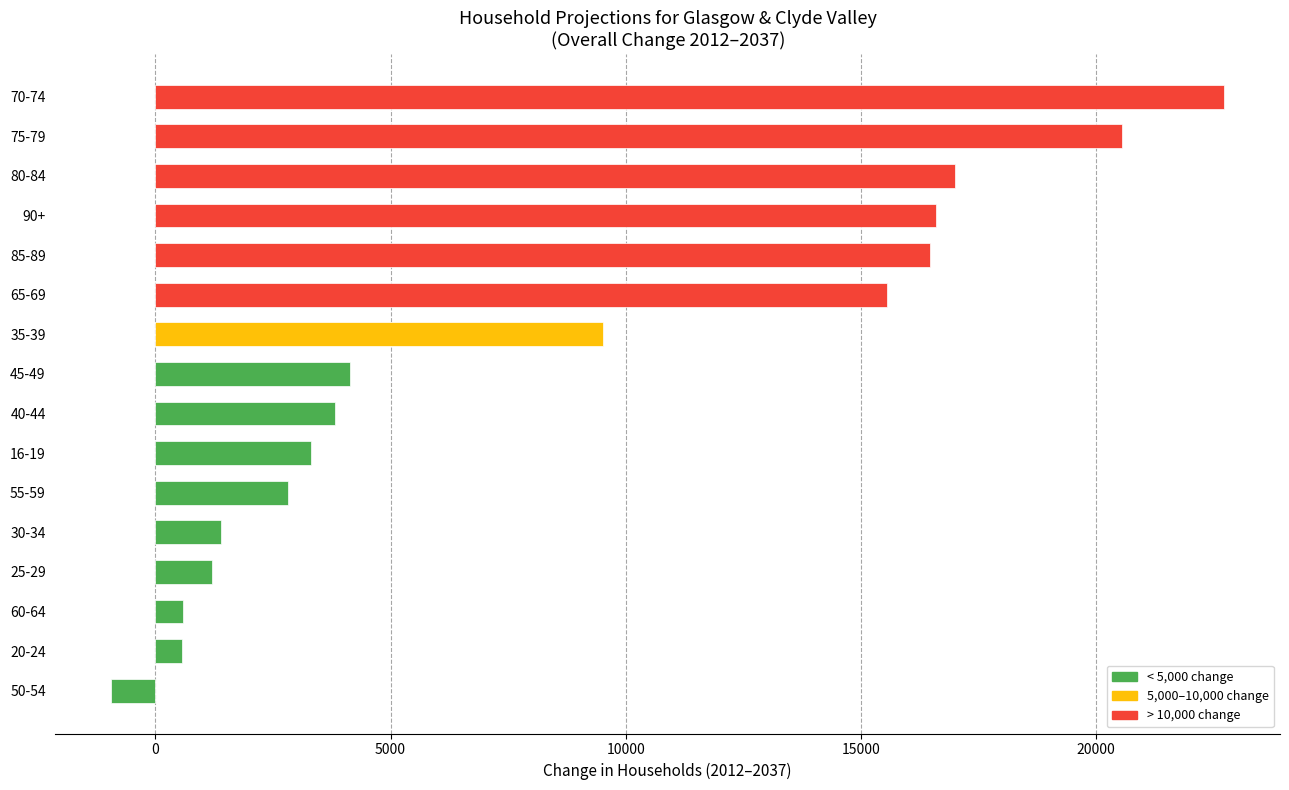

What is the difference between the maximum and minimum values?

23674